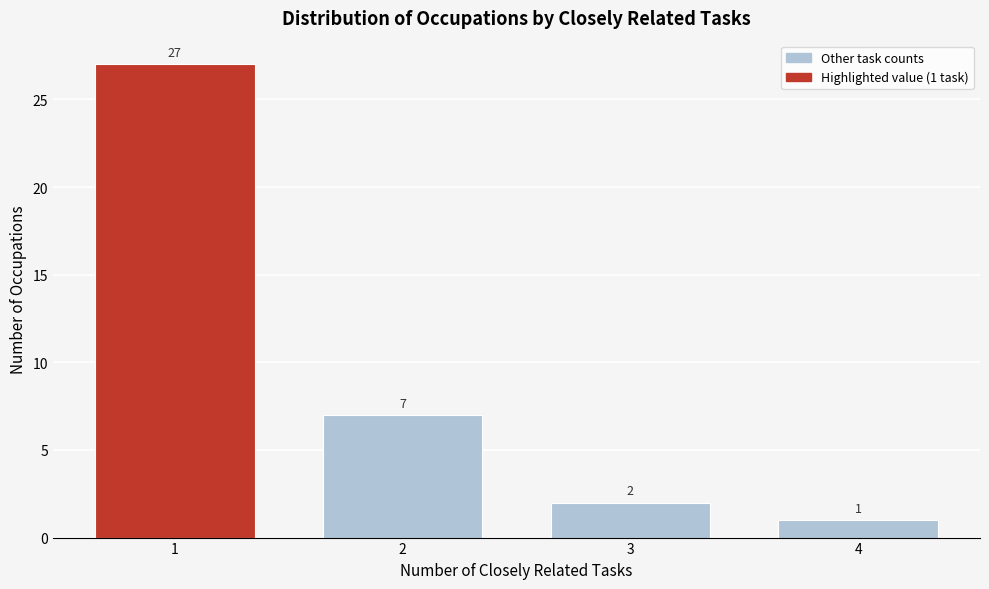

Reading left to right, transcribe all the data shown in this chart.

27	7	2	1